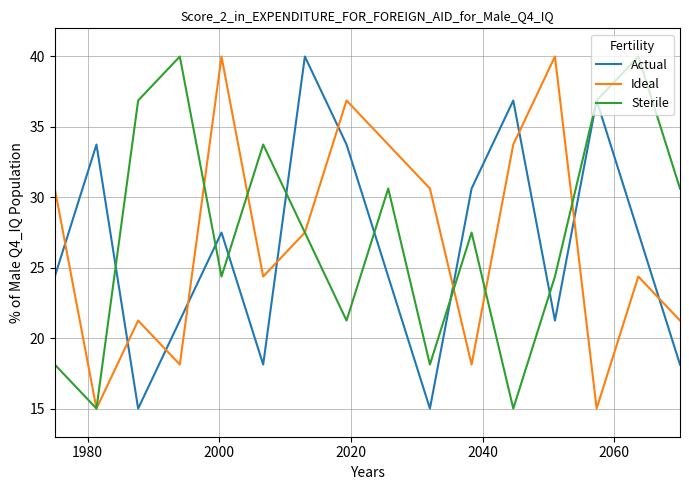

What is the maximum value shown in the chart?

40.0